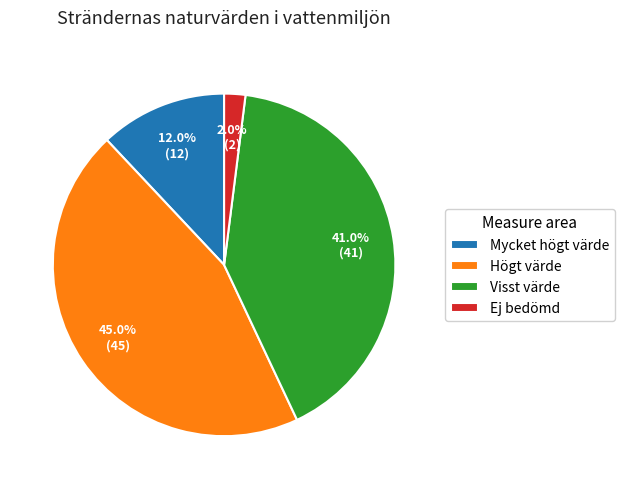

Is it true that Mycket högt värde is 12% of the pie?

True